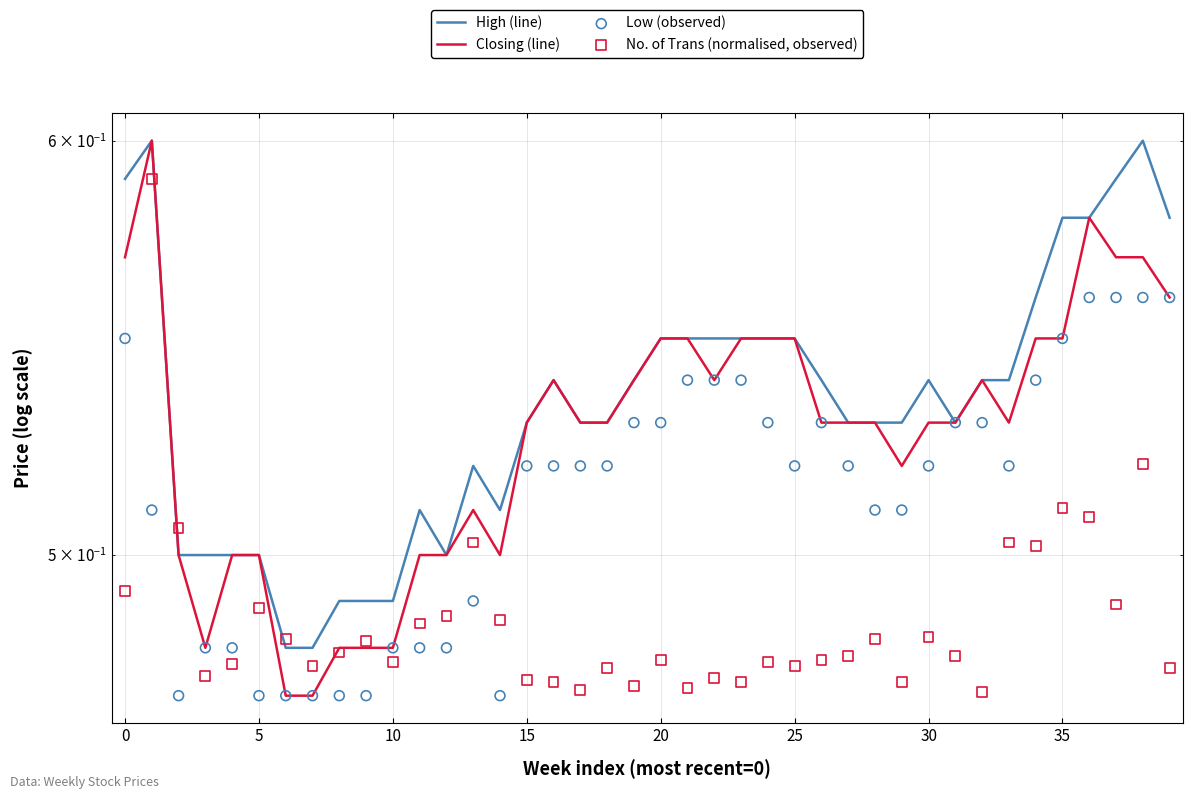

Which series has the largest total across all categories?

High (line)